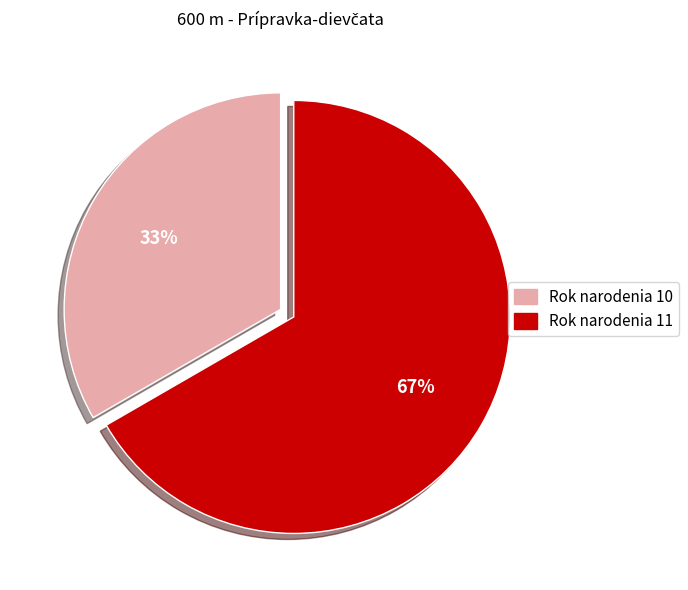

Is there a majority slice in this chart?

Yes